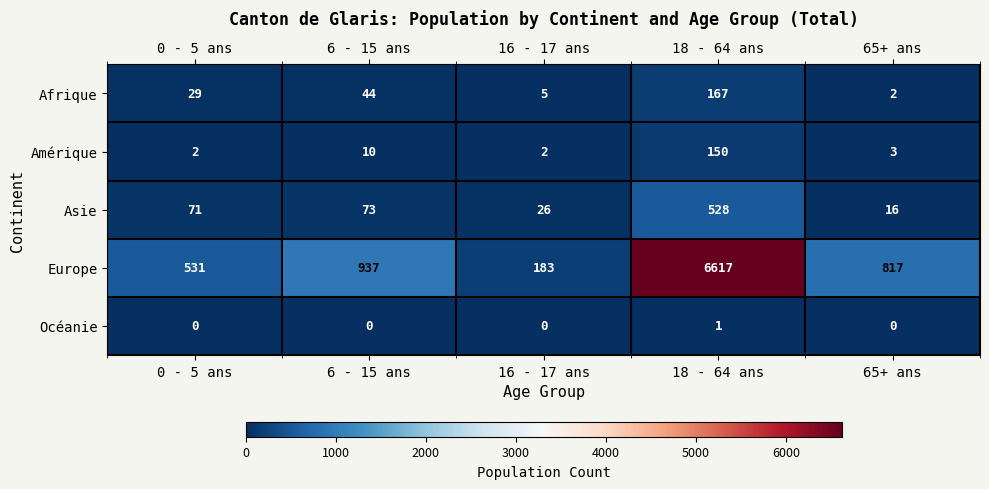

Reading left to right, list all the values displayed in this chart.

Afrique: 0 - 5 ans=29	6 - 15 ans=44	16 - 17 ans=5	18 - 64 ans=167	65+ ans=2
Amérique: 0 - 5 ans=2	6 - 15 ans=10	16 - 17 ans=2	18 - 64 ans=150	65+ ans=3
Asie: 0 - 5 ans=71	6 - 15 ans=73	16 - 17 ans=26	18 - 64 ans=528	65+ ans=16
Europe: 0 - 5 ans=531	6 - 15 ans=937	16 - 17 ans=183	18 - 64 ans=6617	65+ ans=817
Océanie: 0 - 5 ans=0	6 - 15 ans=0	16 - 17 ans=0	18 - 64 ans=1	65+ ans=0